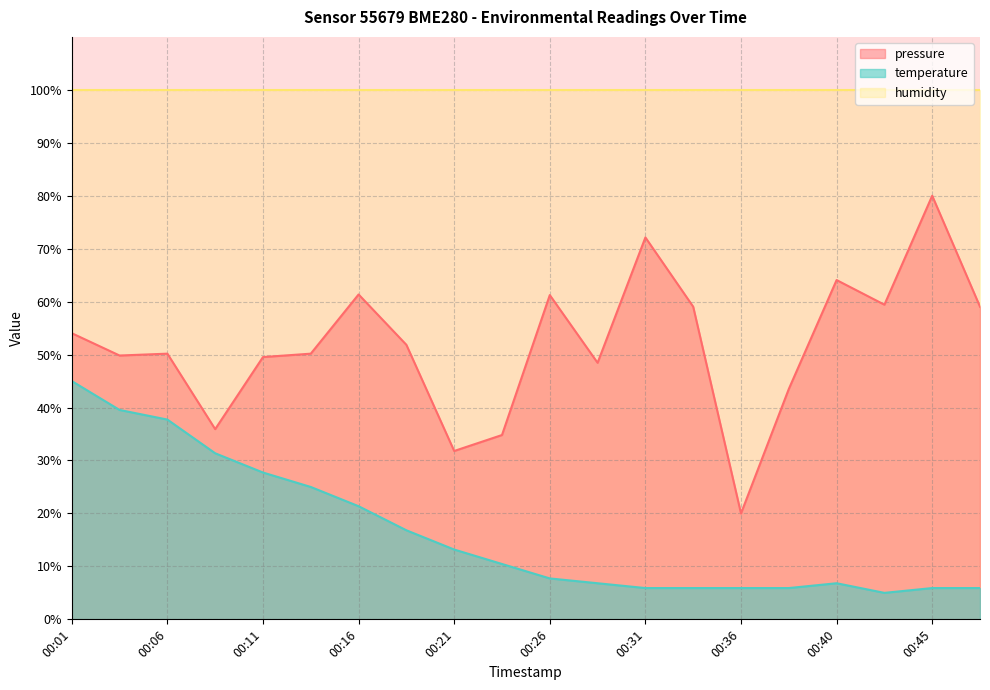

True or false: temperature has a value of 3.4 at 00:28.

False